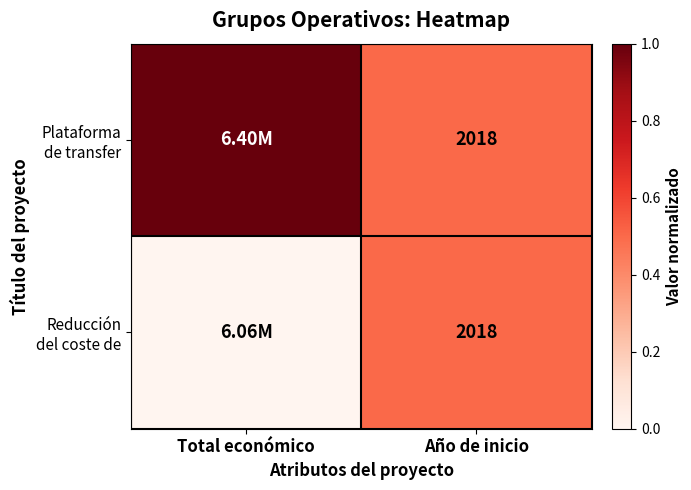

How many data points does each series have?

2